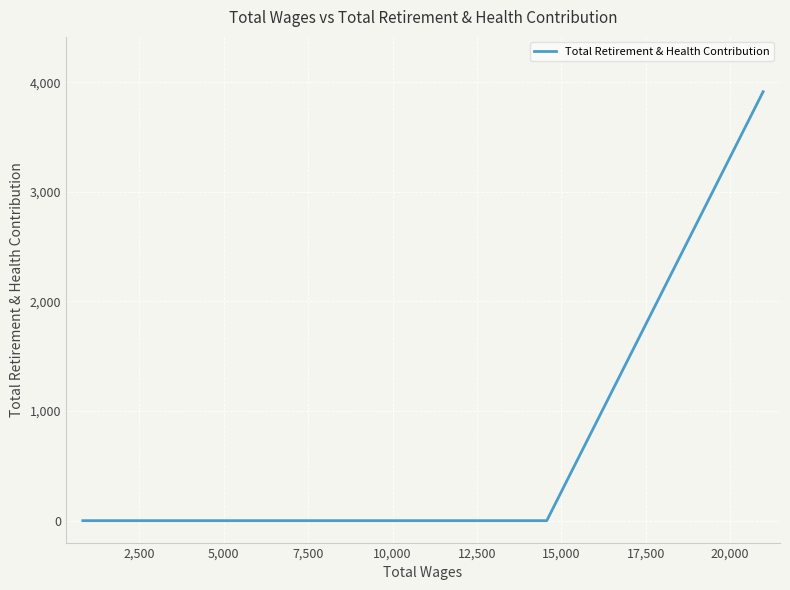

True or false: the data shows 984 at 0.

False